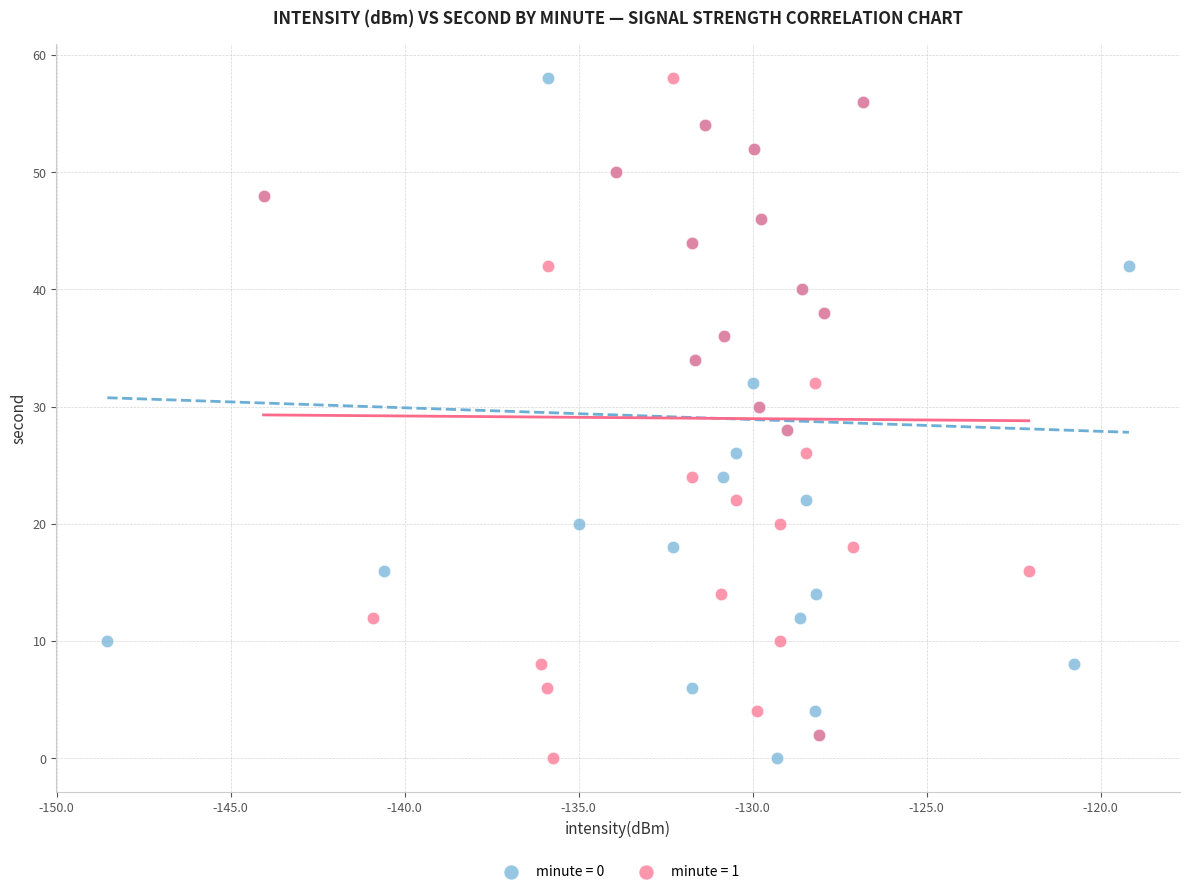

What are all the series names shown in the legend?

minute = 0, minute = 1